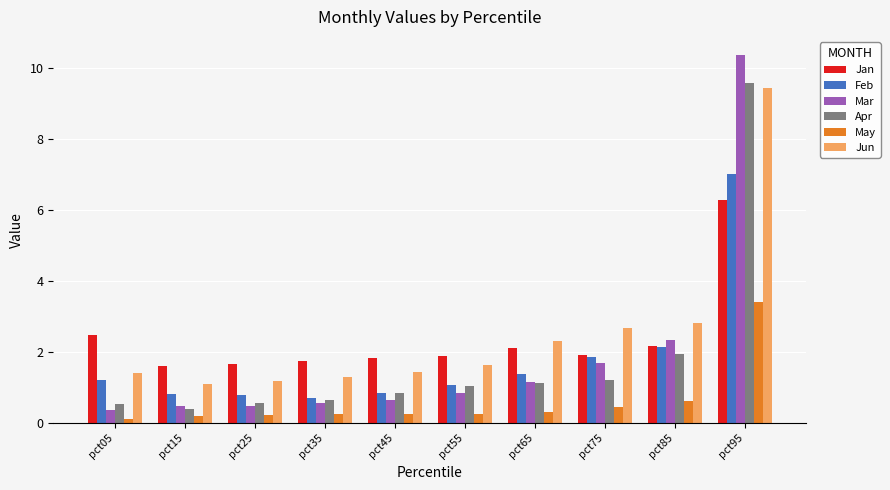

What is the difference between the maximum and minimum values in the Feb series?

6.3